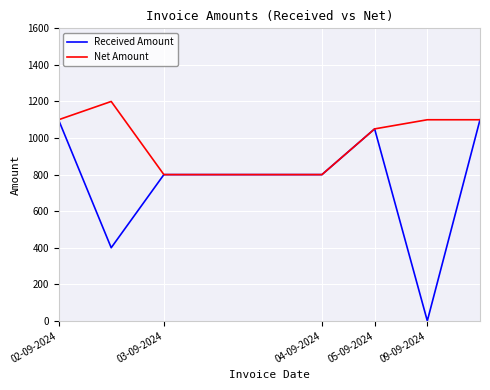

True or false: Net Amount has more than 0 interior local peaks.

True